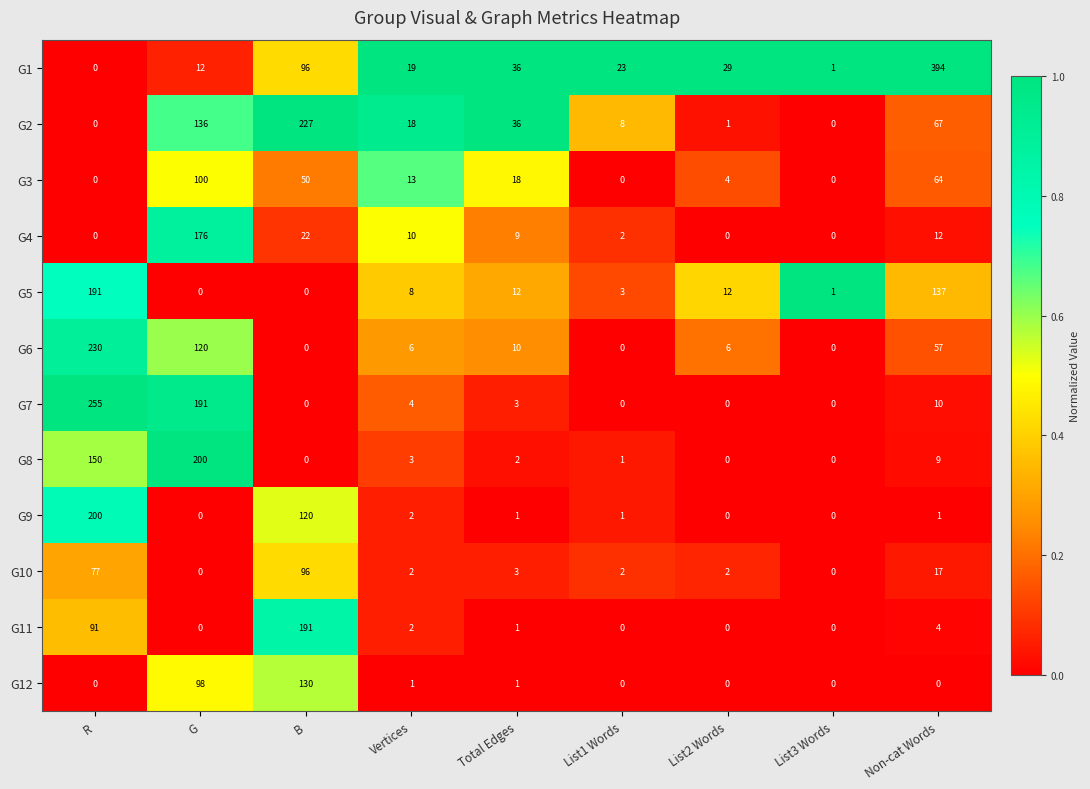

What is the total value across all series at G?

1033